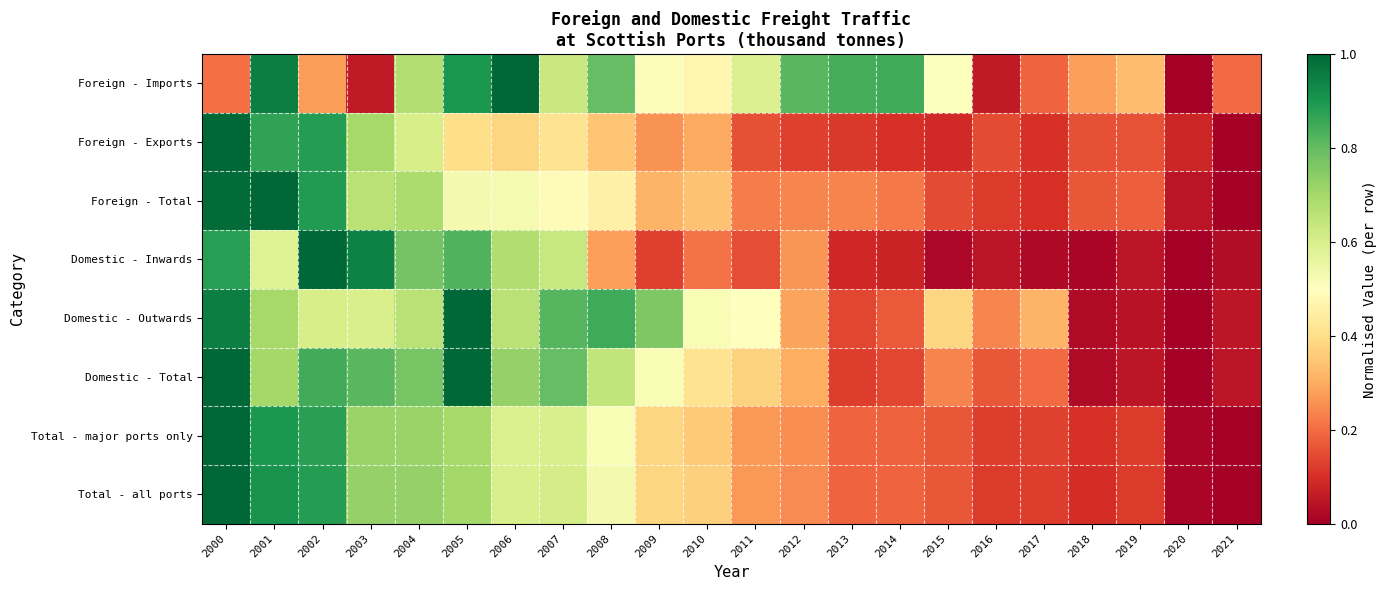

Rank the series by their maximum value, from lowest to highest.

Foreign - Imports, Foreign - Exports, Foreign - Total, Domestic - Inwards, Domestic - Outwards, Domestic - Total, Total - major ports only, Total - all ports